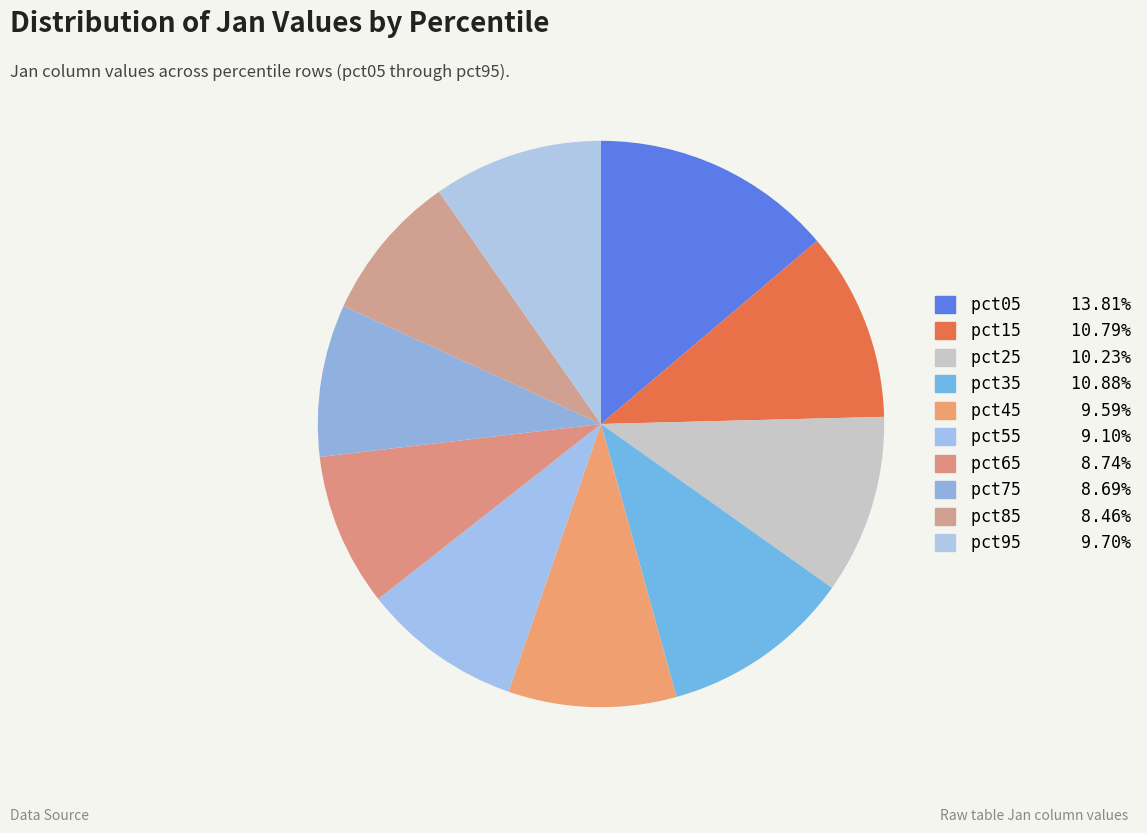

True or false: pct45 accounts for 10% of the total.

True